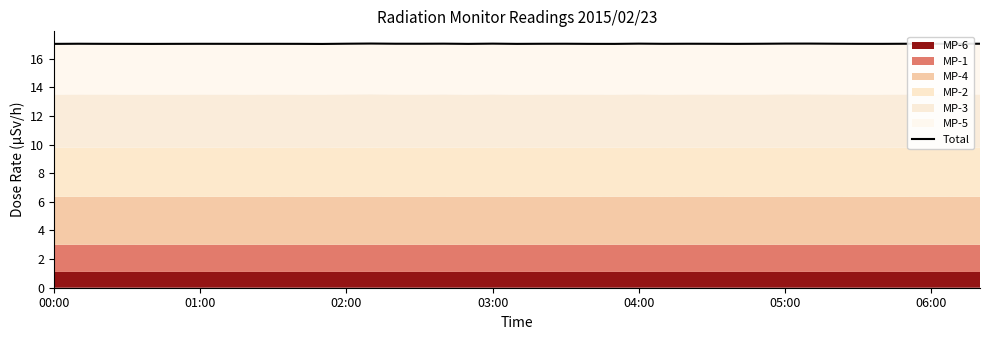

What is the label of the 18th point from the right?

21